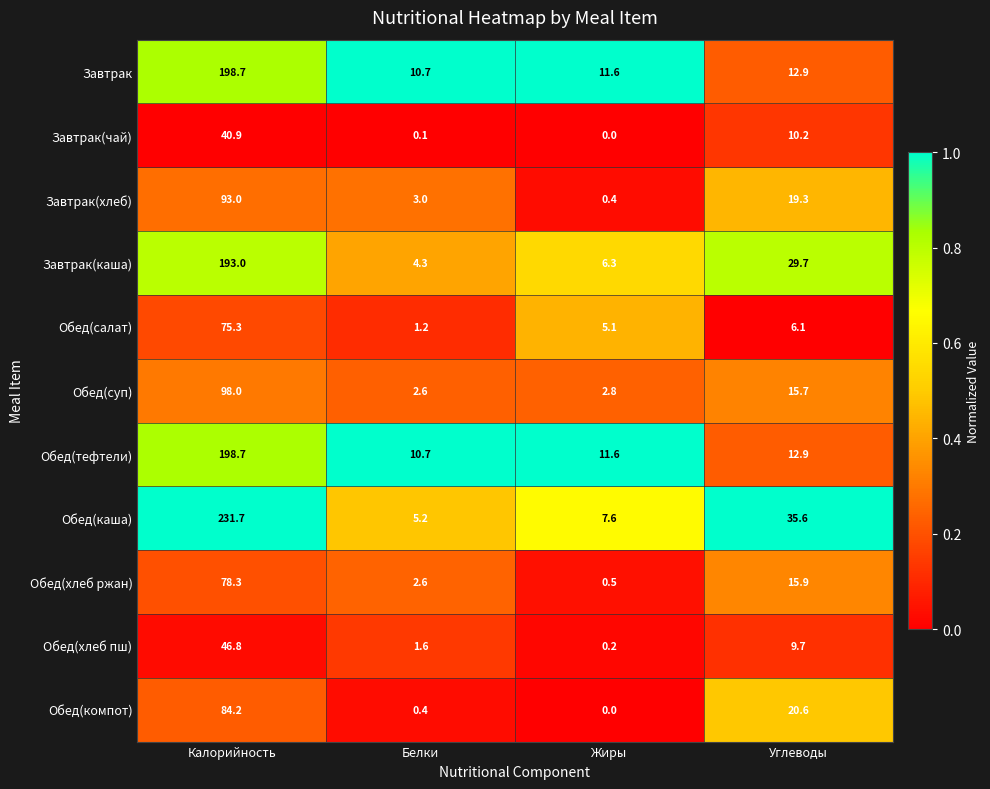

Rank the categories by Обед(салат) value from highest to lowest.

Калорийность, Углеводы, Жиры, Белки